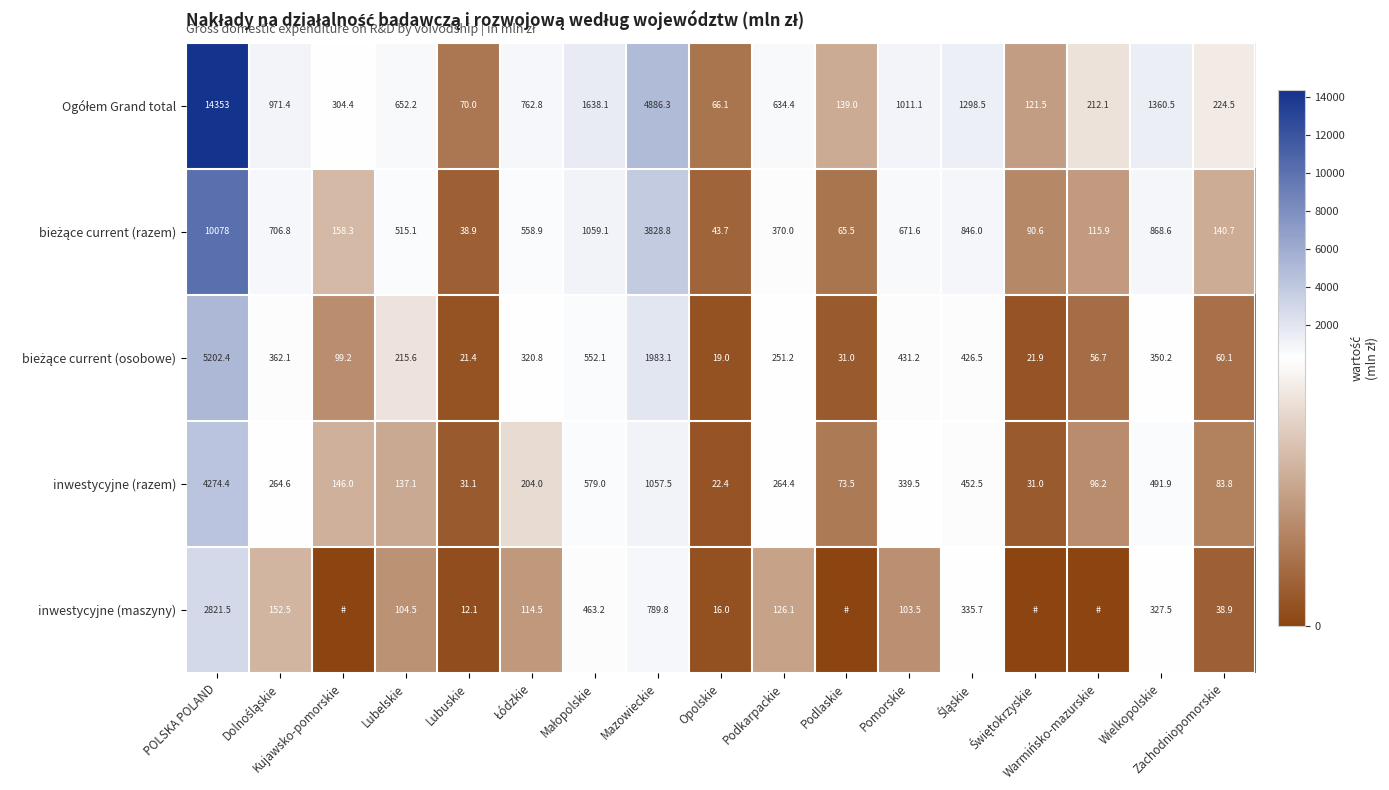

What is the average value of the inwestycyjne (razem) series?

502.9